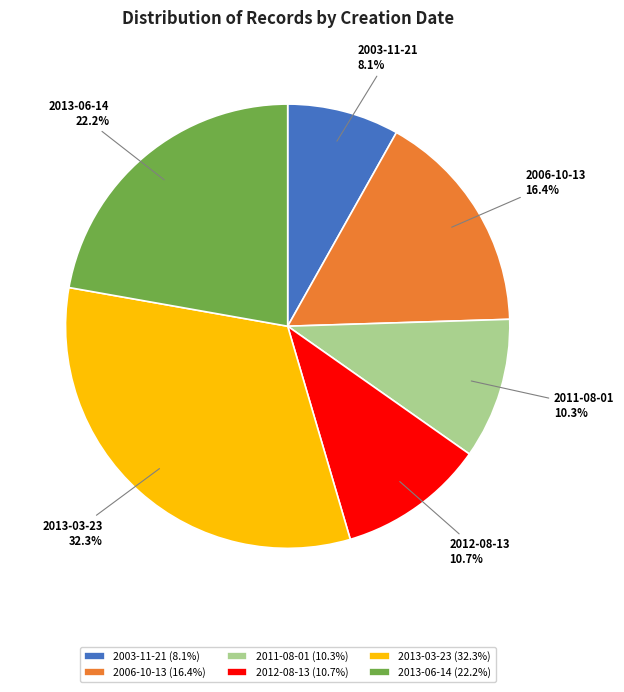

What percentage is NOT represented by 2012-08-13?

89.3%